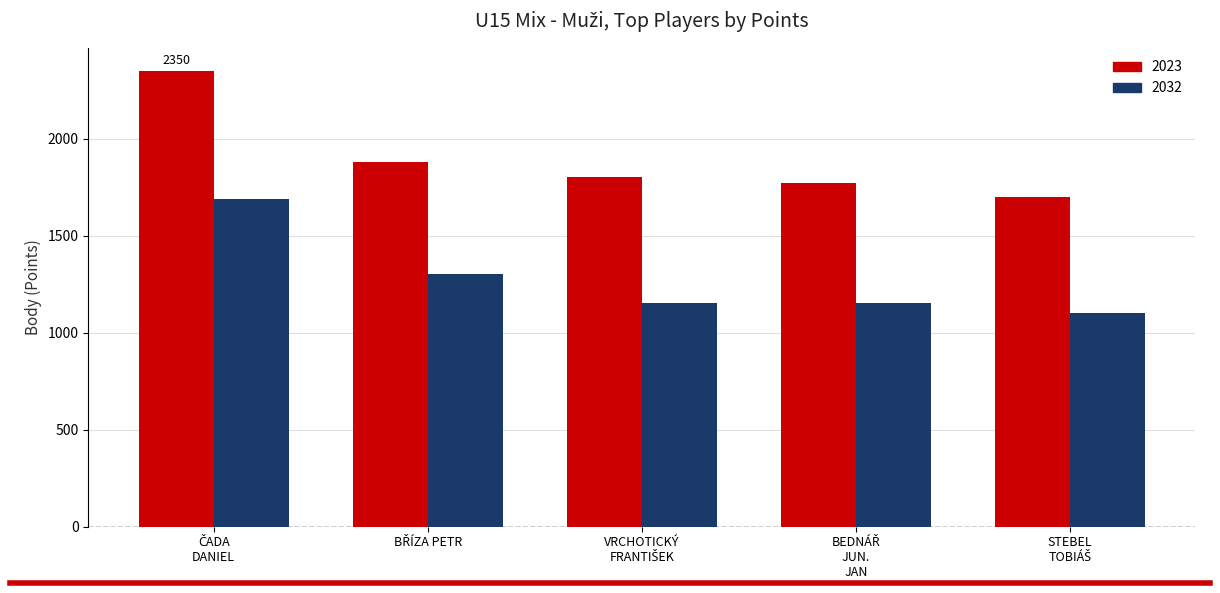

What are all the series names shown in the legend?

2023, 2032